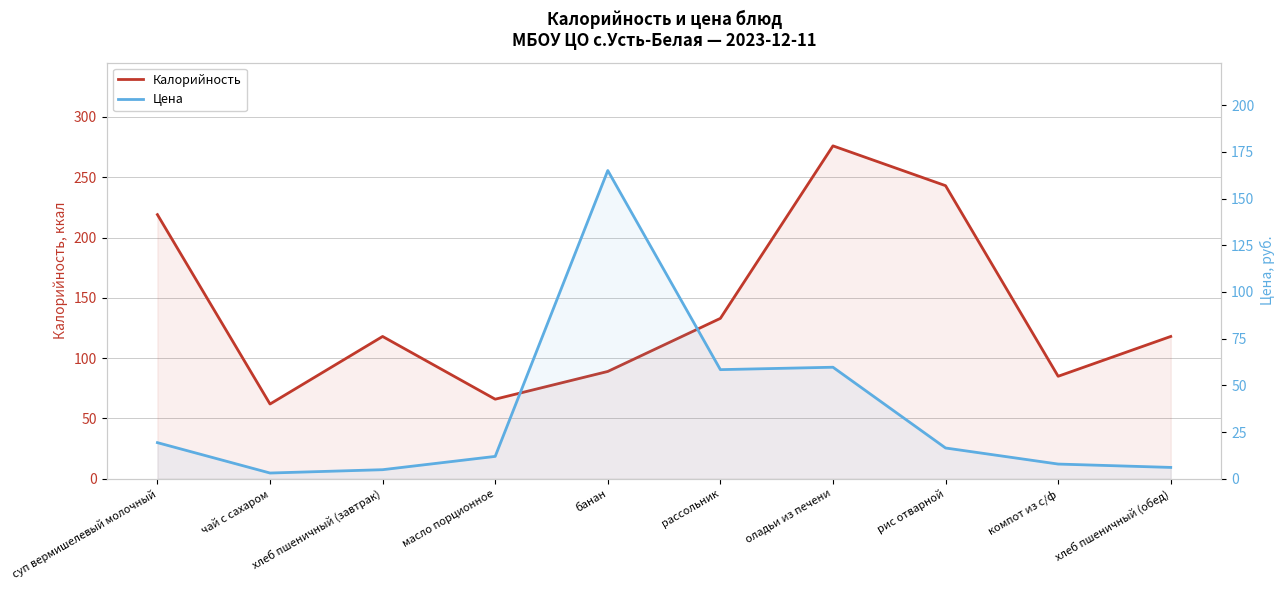

Where is the first local maximum for Калорийность?

хлеб пшеничный (завтрак)